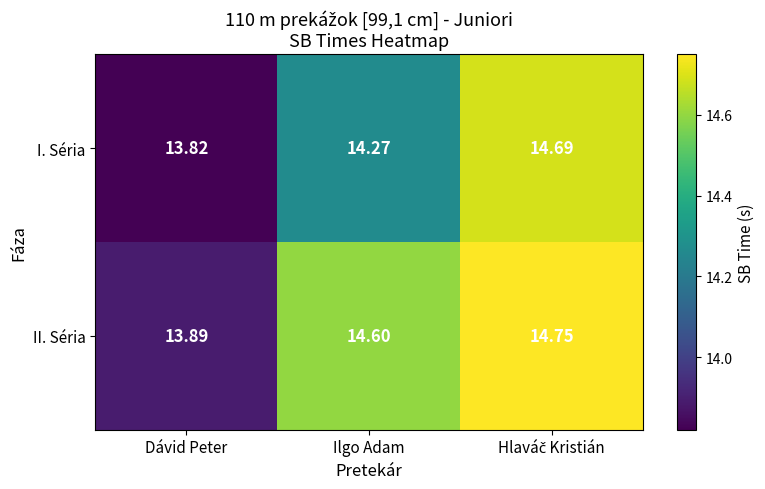

Which series has the widest spread of values?

I. Séria